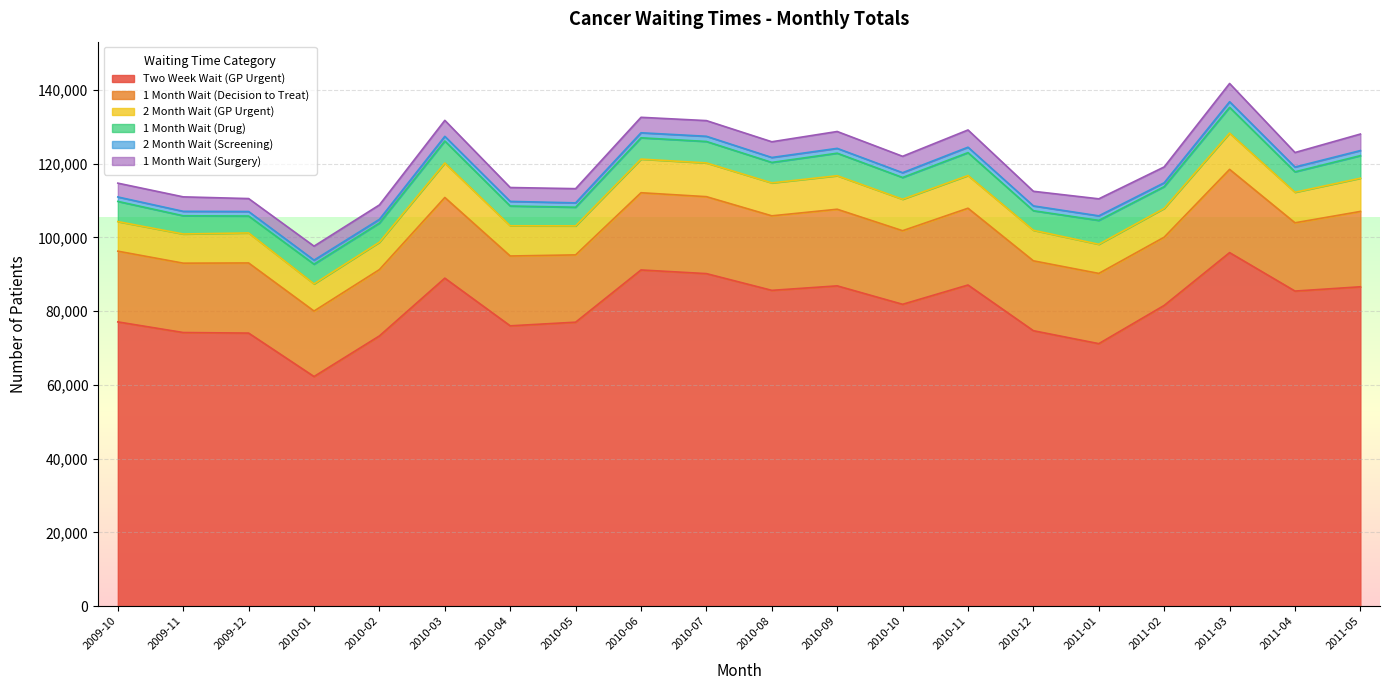

True or false: 1 Month Wait (Drug) has a value of 5963 at 2010-03.

True